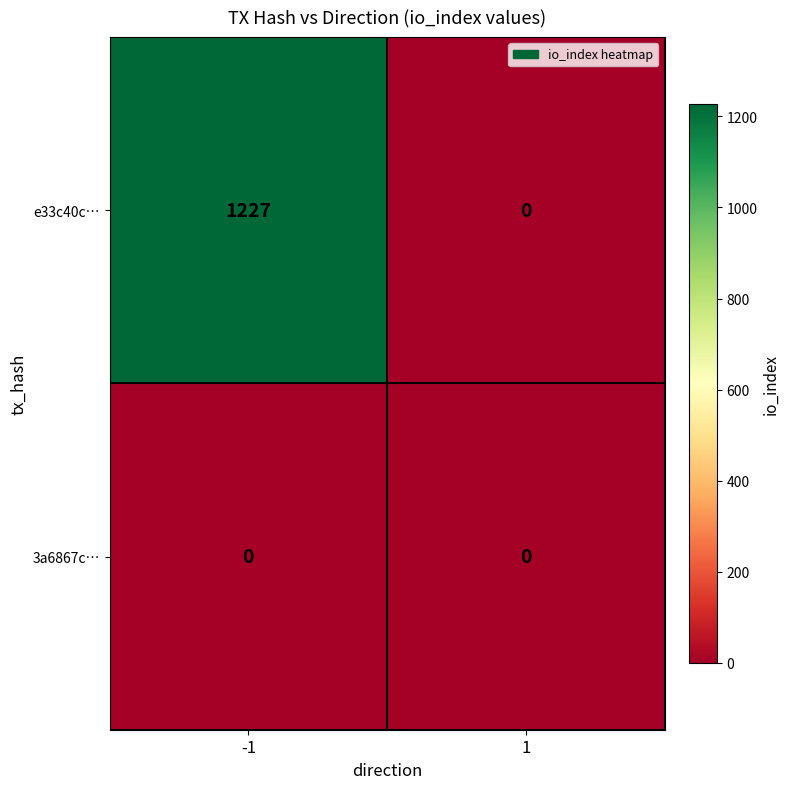

Rank the series at -1 from highest to lowest value.

e33c40c…, 3a6867c…